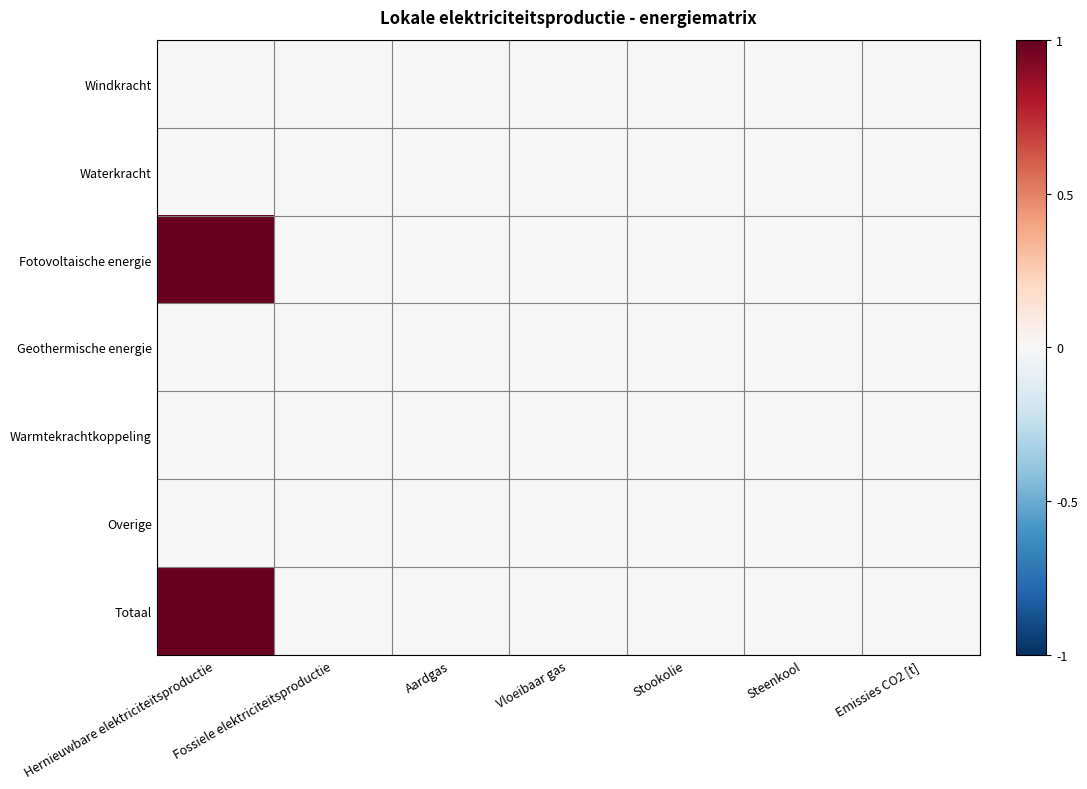

Which series changed the most between Hernieuwbare elektriciteitsproductie and Emissies CO2 [t]?

Fotovoltaische energie